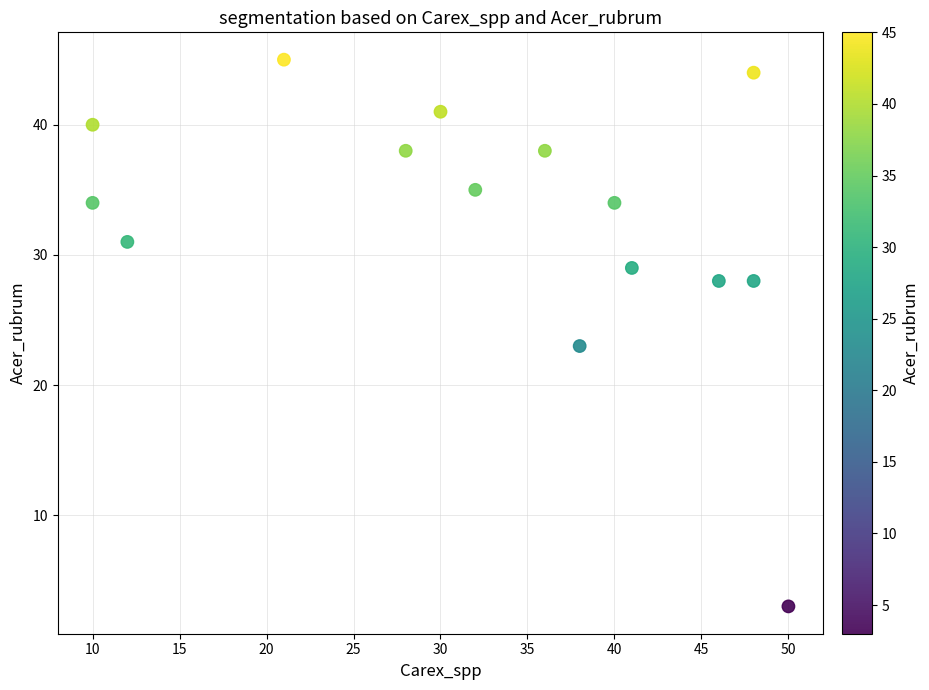

What is the range of Y values (max minus min)?

42